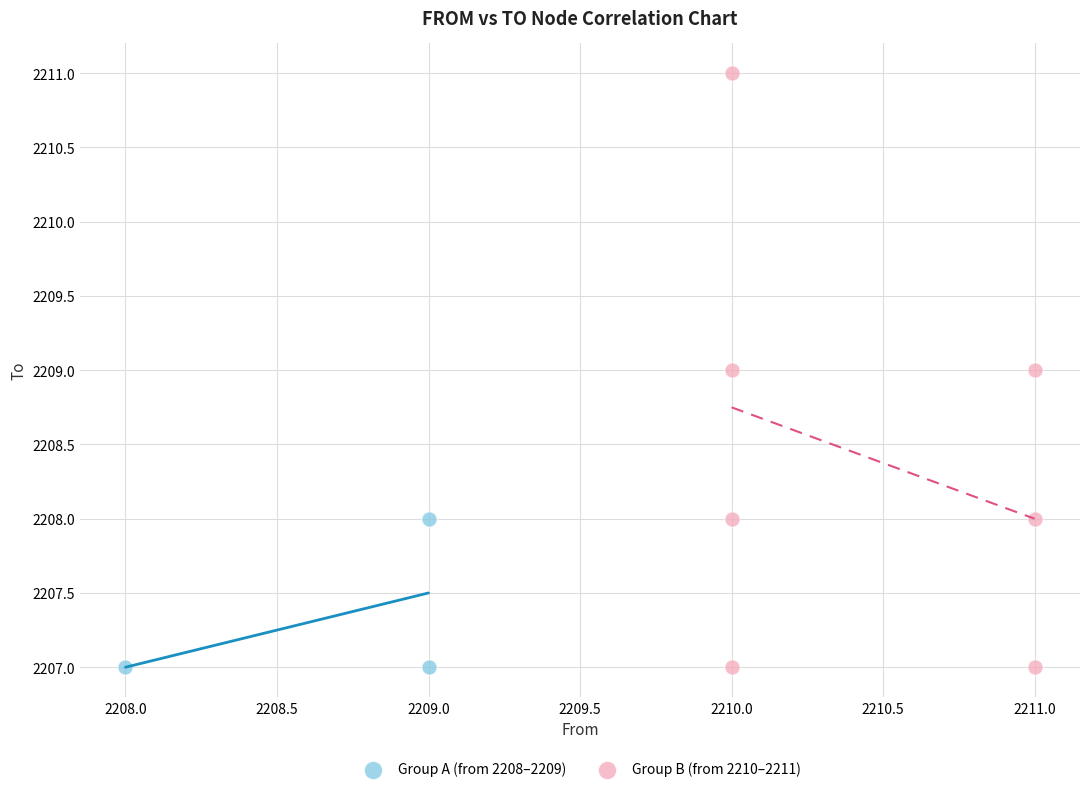

What are all the series names shown in the legend?

Group A (from 2208–2209), Group B (from 2210–2211)